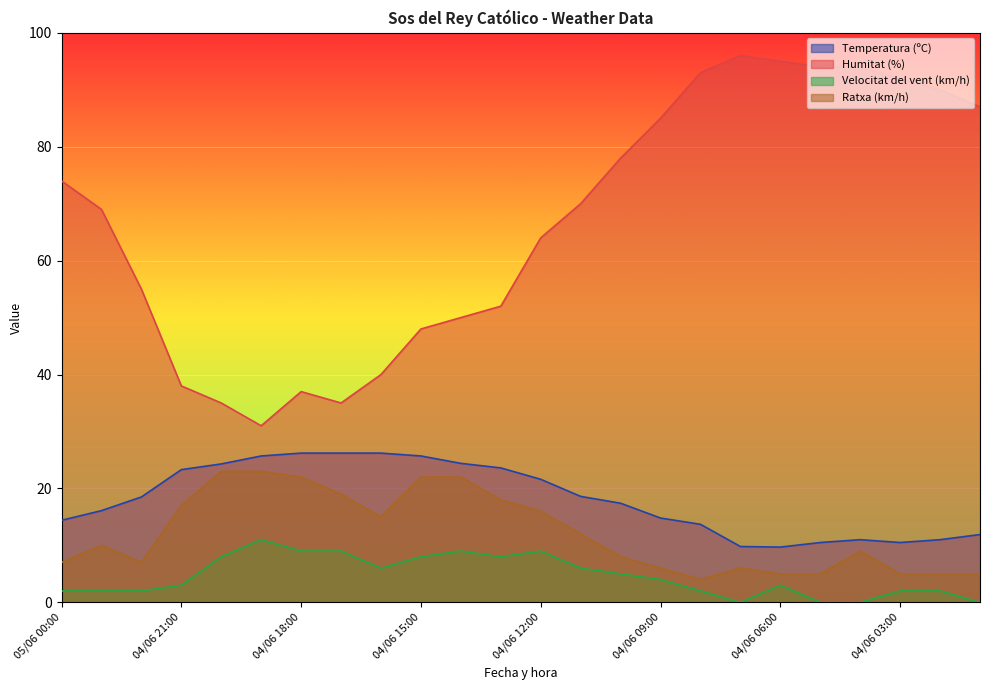

Which series has the largest range (max minus min)?

Humitat (%)